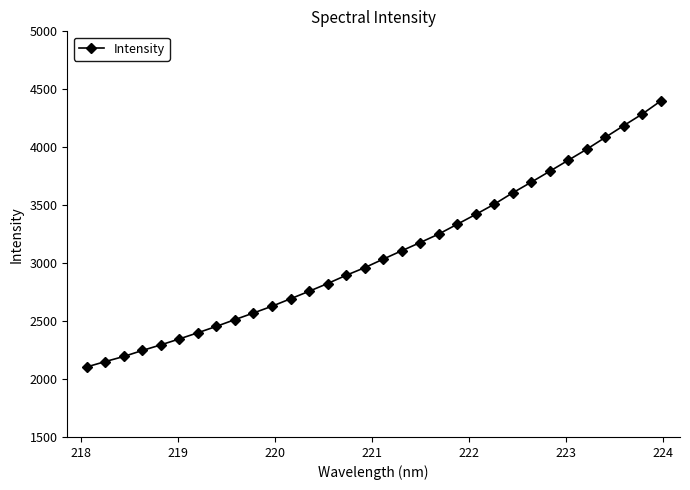

What is the smallest value displayed?

2104.0